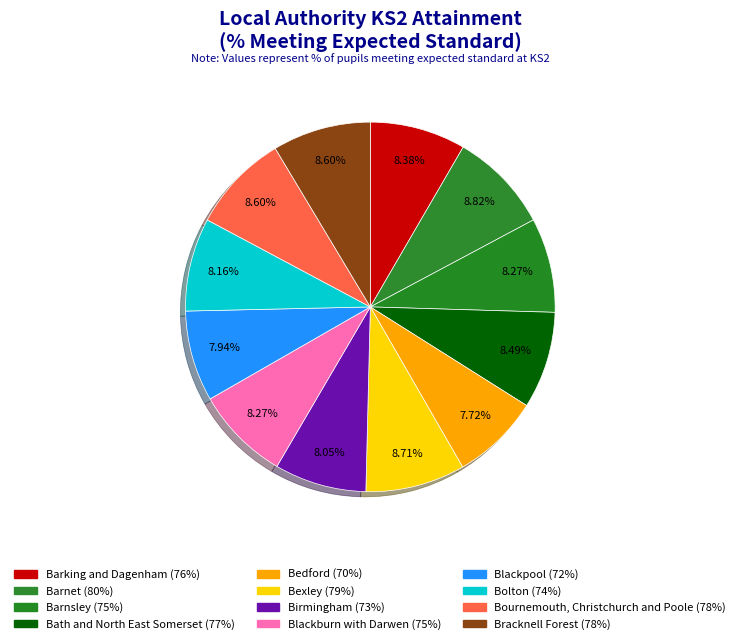

The Birmingham slice represents 8% of the pie. True or false?

True